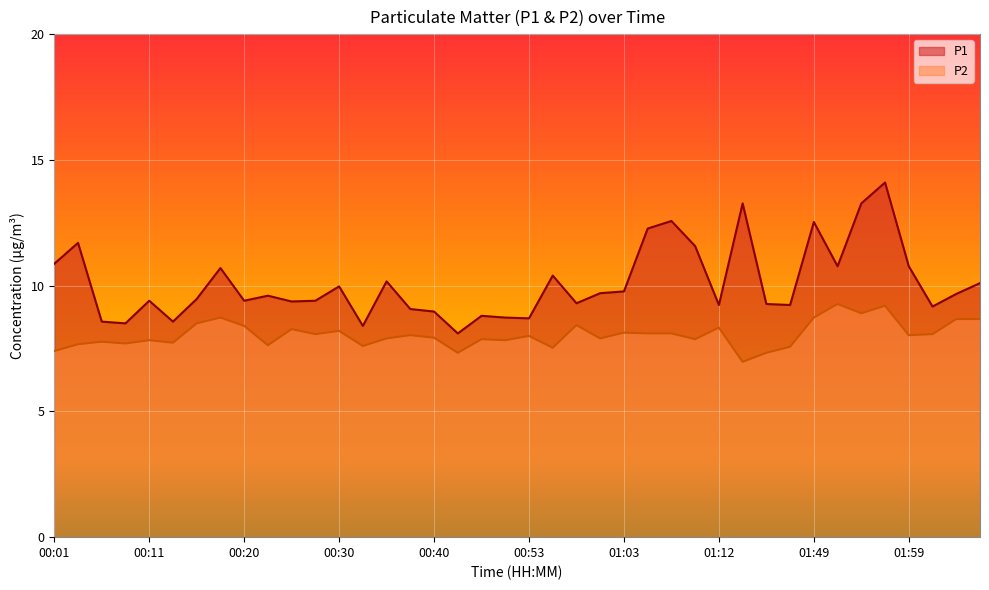

How many lines are shown in the chart?

2